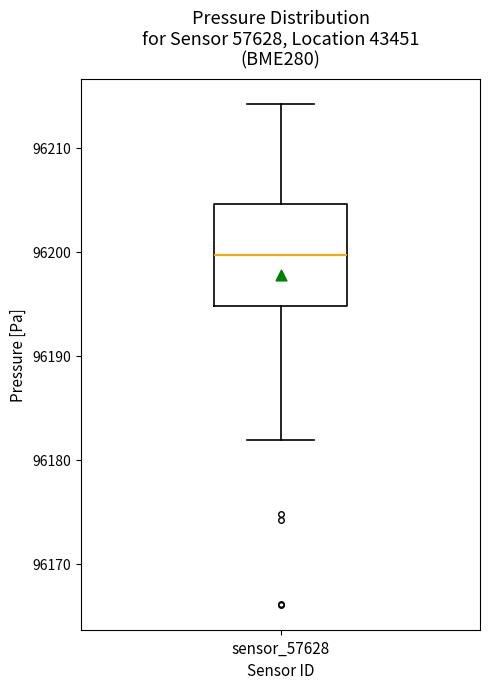

Transcribe this box plot: give where the median line is, the range the box spans, and where the two whiskers end, as read against the y-axis. The values are not printed on the chart, so give them approximately, as read against the axis.

median 96200, box 96195 to 96205, whiskers 96182 to 96214